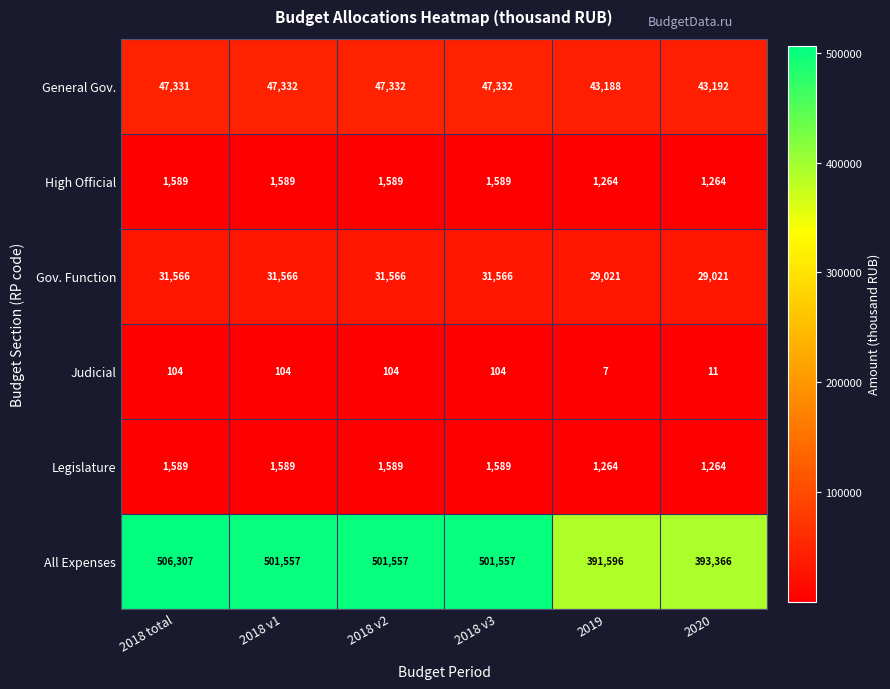

Which series has the largest range (max minus min)?

All Expenses